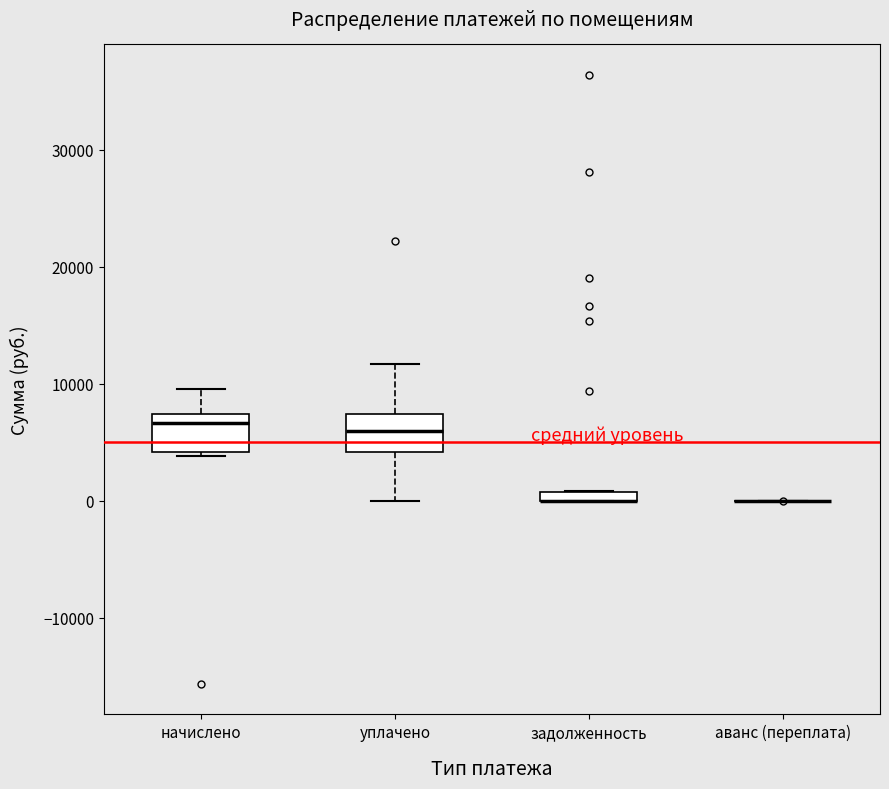

Where does the upper whisker of the box for уплачено end on the y-axis? The values are not printed on the chart, so give them approximately, as read against the axis.

12000